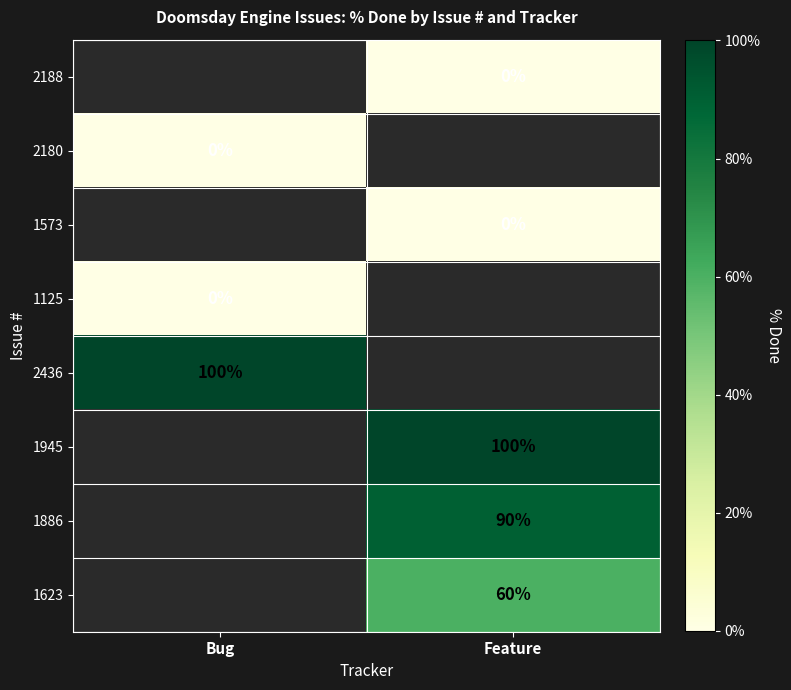

Is it true that 1886 equals 33 at Feature?

False